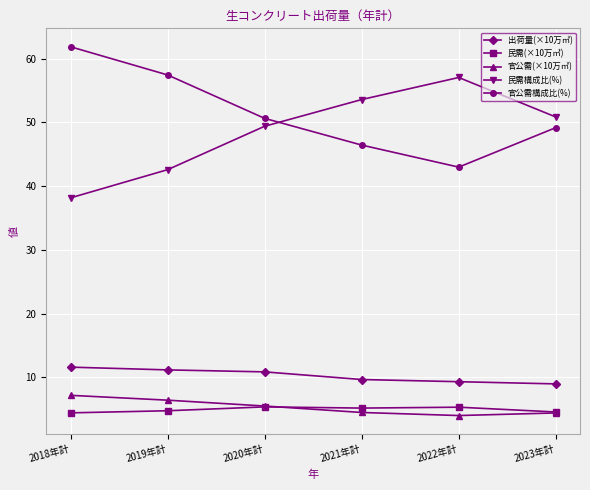

True or false: 官公需(×10万㎥) and 官公需構成比(%) cross at least once.

False